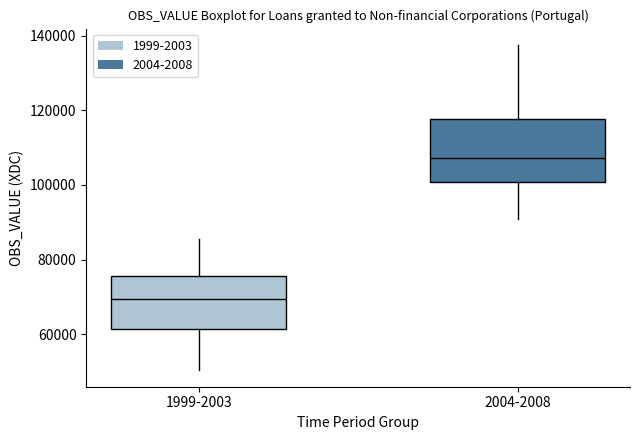

Which box is the tallest, from its lower edge to its upper edge?

2004-2008